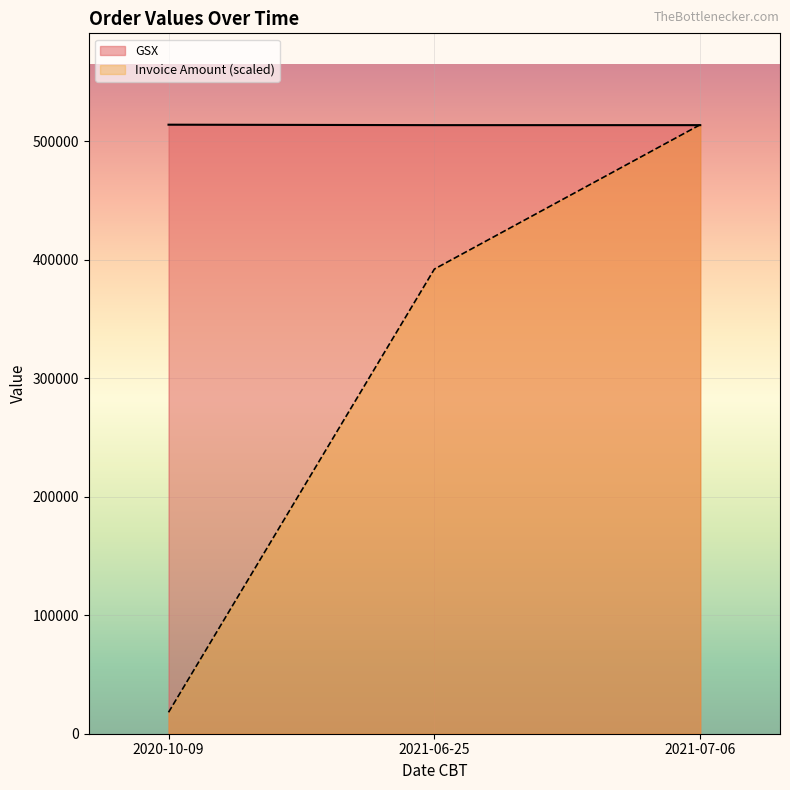

Reading left to right, transcribe all the data shown in this chart.

GSX: 2020-10-09=513858.0	2021-06-25=513483.0	2021-07-06=513484.0
Invoice Amount: 2020-10-09=18067.6	2021-06-25=392047.4	2021-07-06=513858.0